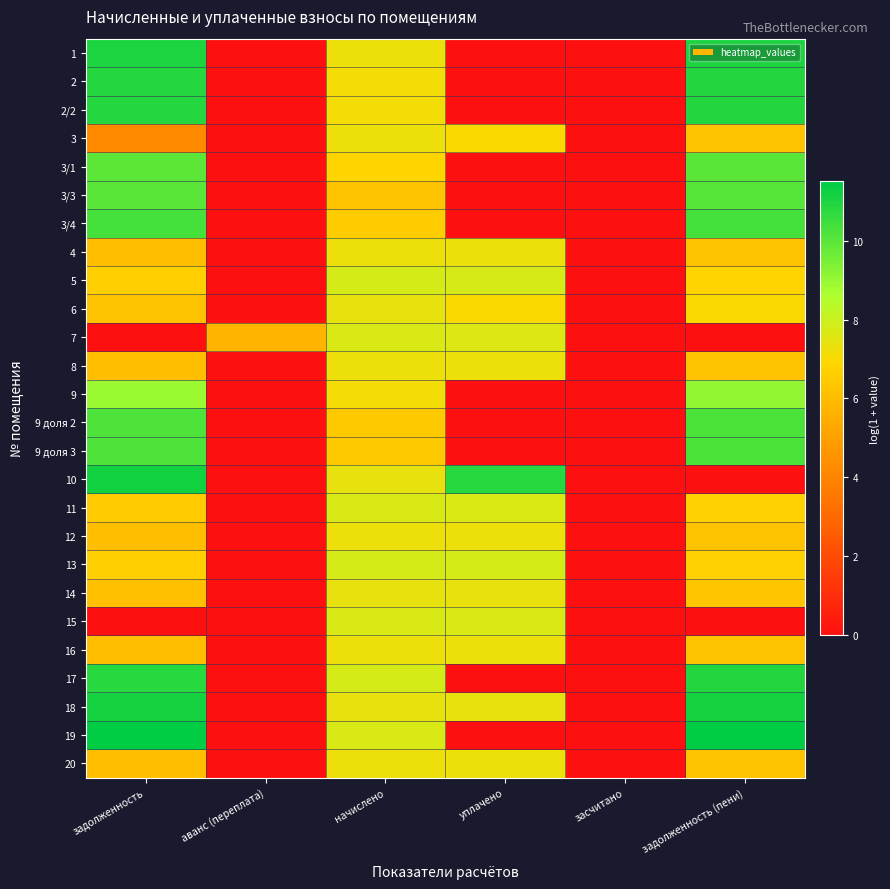

What is the maximum value shown in the chart?

11.5